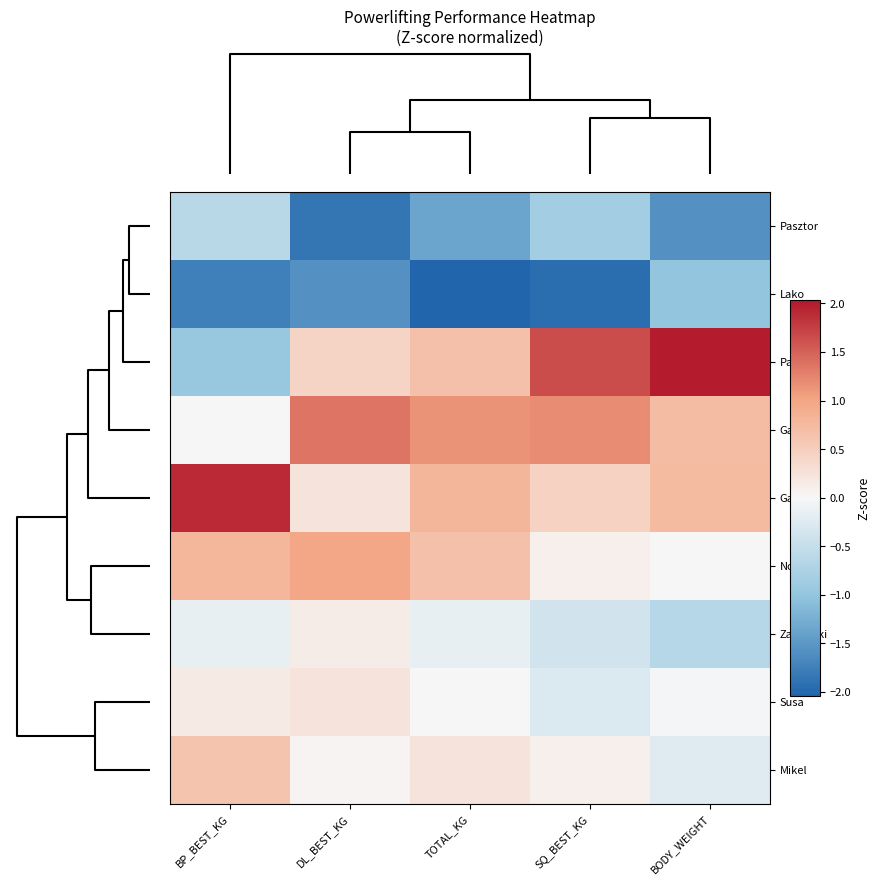

At which category is the sum across all series the highest?

TOTAL_KG